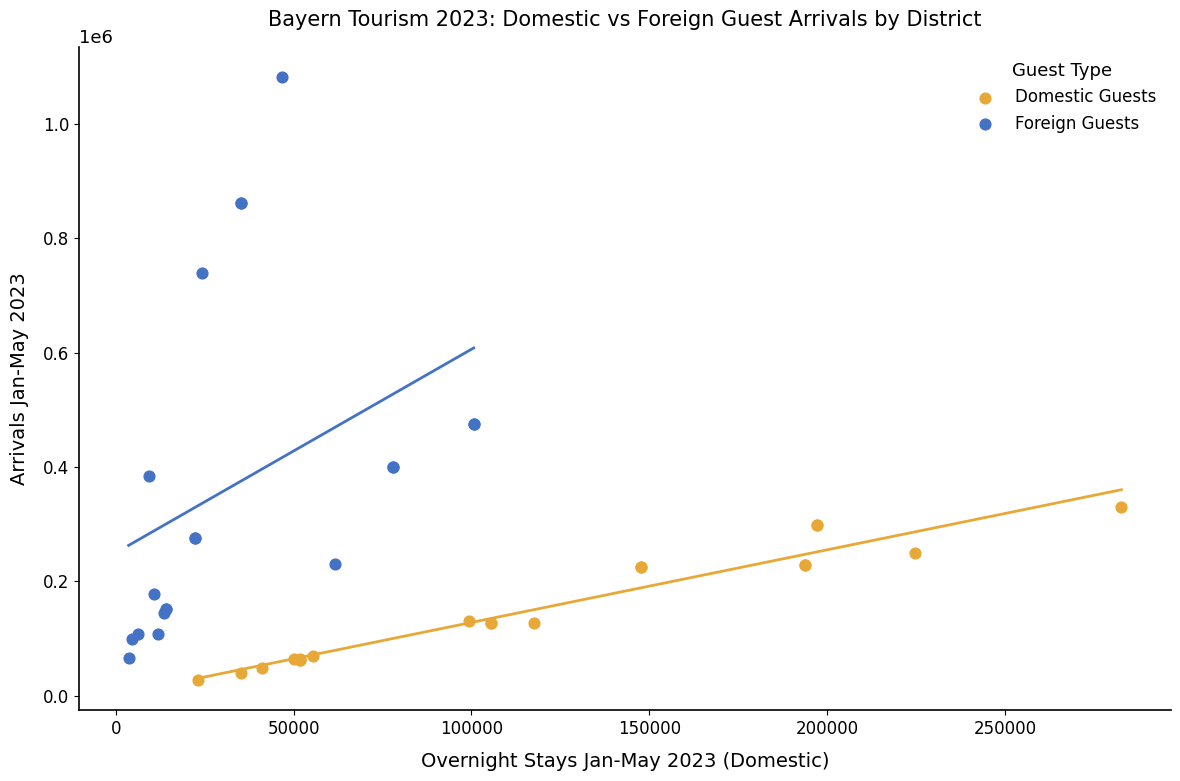

Which series reaches the maximum Y coordinate?

Foreign Guests